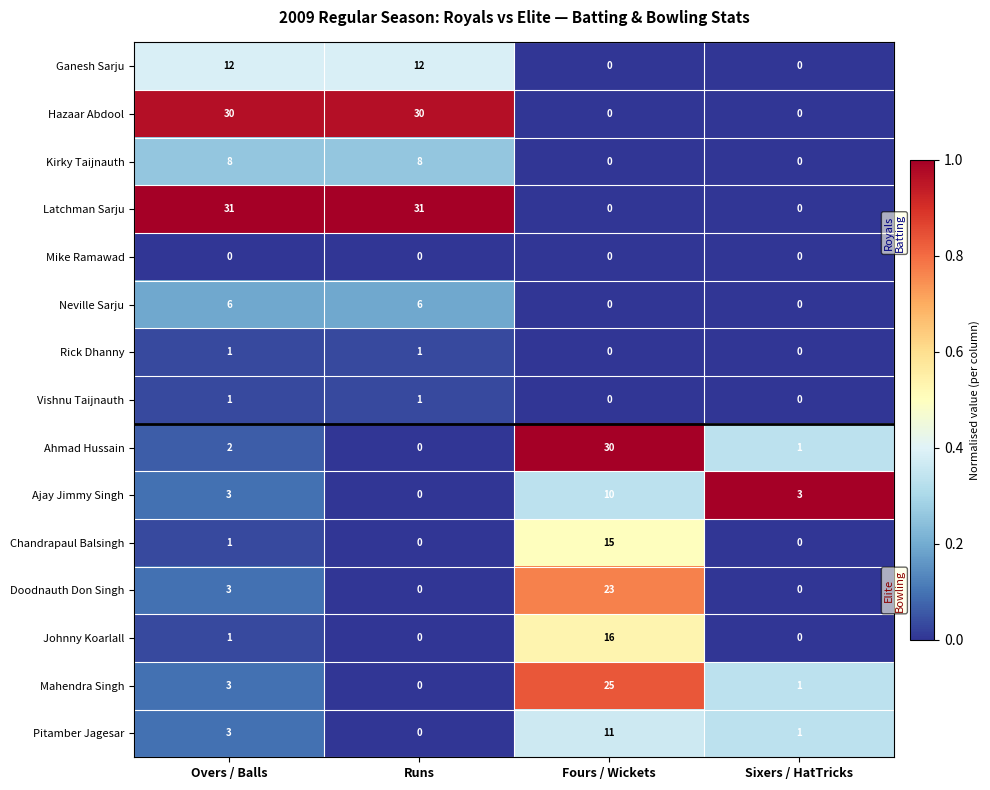

What is the maximum value shown in the chart?

31